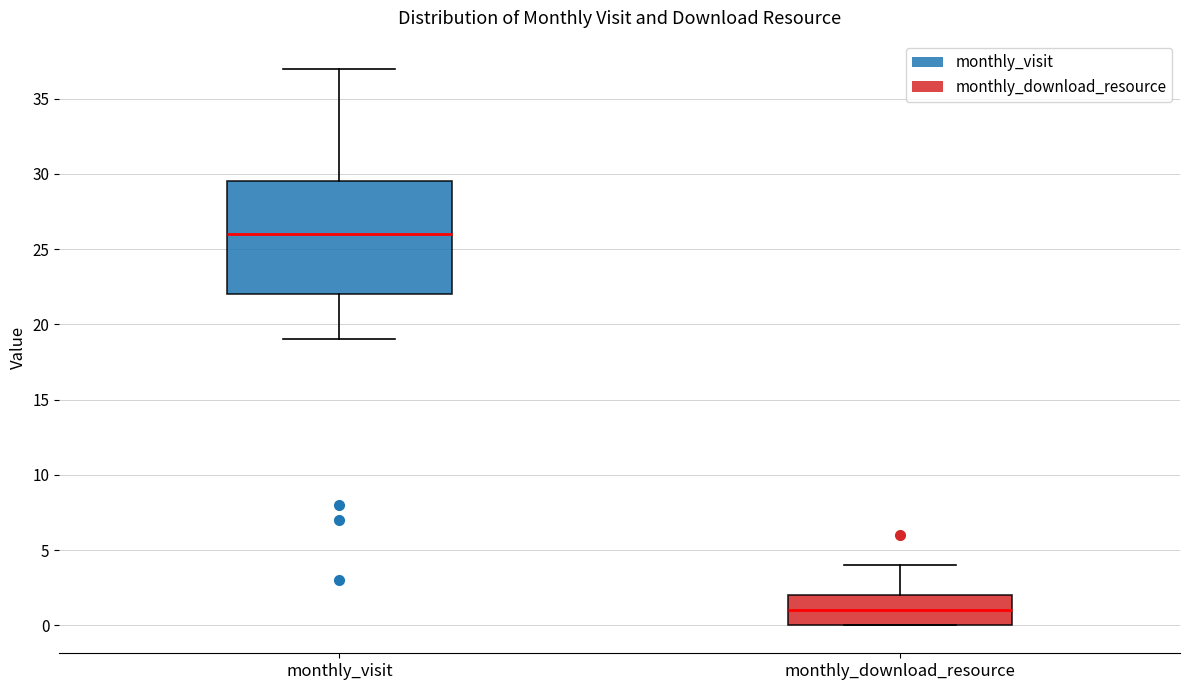

Reading left to right, transcribe this box plot: for each box, give where its median line is, the range the box spans, and where its two whiskers end, as read against the y-axis. The values are not printed on the chart, so give them approximately, as read against the axis.

monthly_visit: median 26.0, box 22.0 to 29.5, whiskers 19.0 to 37.0
monthly_download_resource: median 1.0, box 0.0 to 2.0, whiskers 0.0 to 4.0